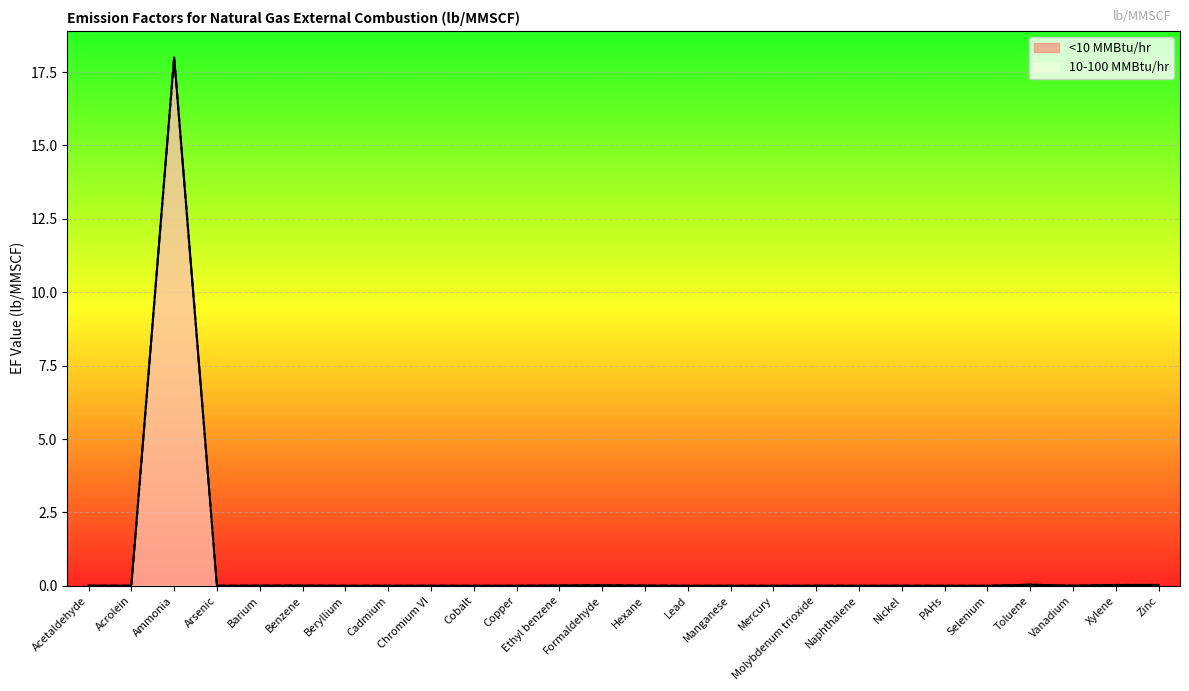

What is the label of the 6th point from the left?

Benzene